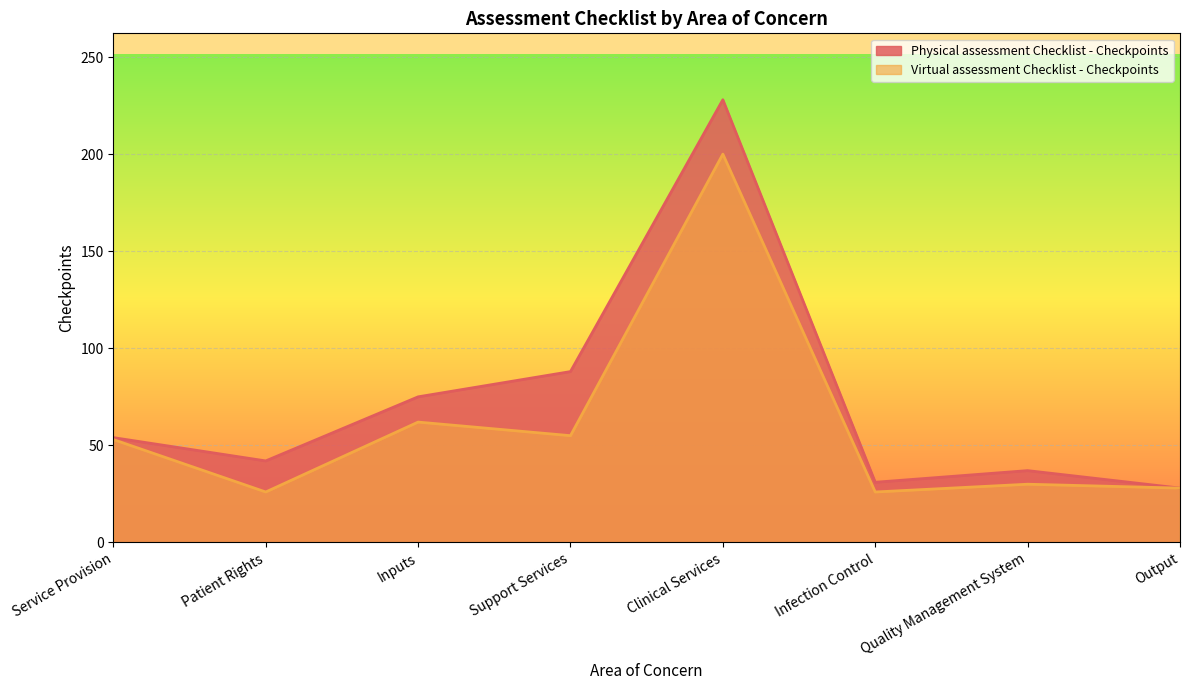

What are all the series names shown in the legend?

Physical assessment Checklist - Checkpoints, Virtual assessment Checklist - Checkpoints